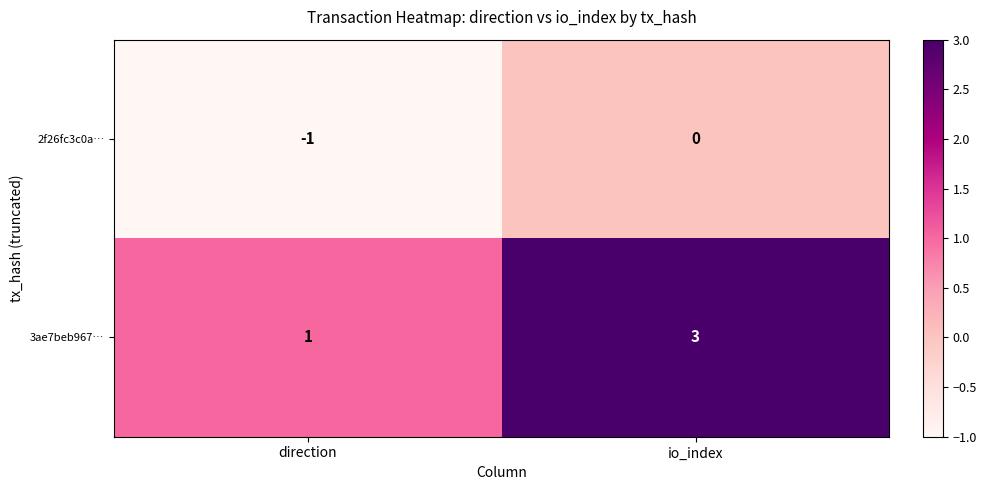

Which label corresponds to the smallest value in the chart?

direction